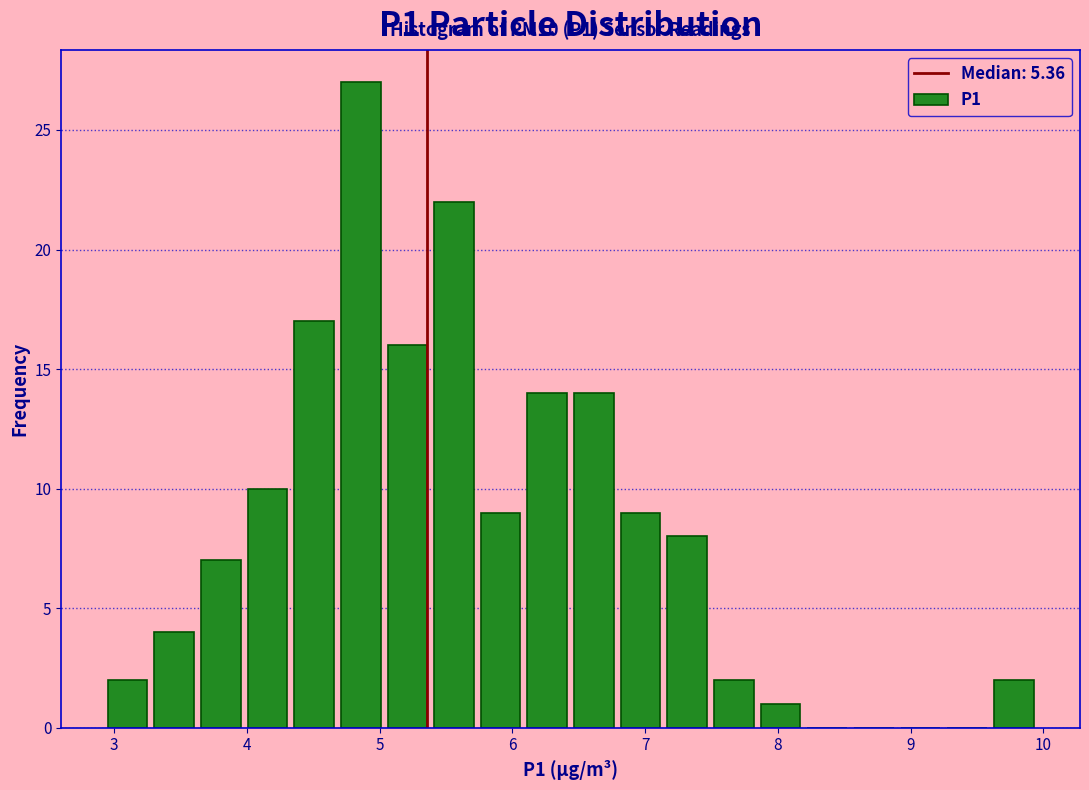

Around what value on the x-axis is the tallest bar? Give the approximate position of its centre, as read against the axis.

4.9